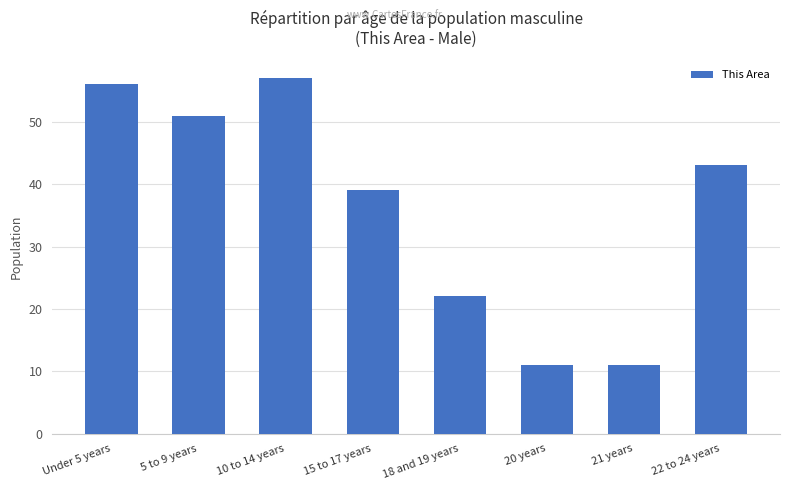

Where is the data nearest to the value 34?

15 to 17 years